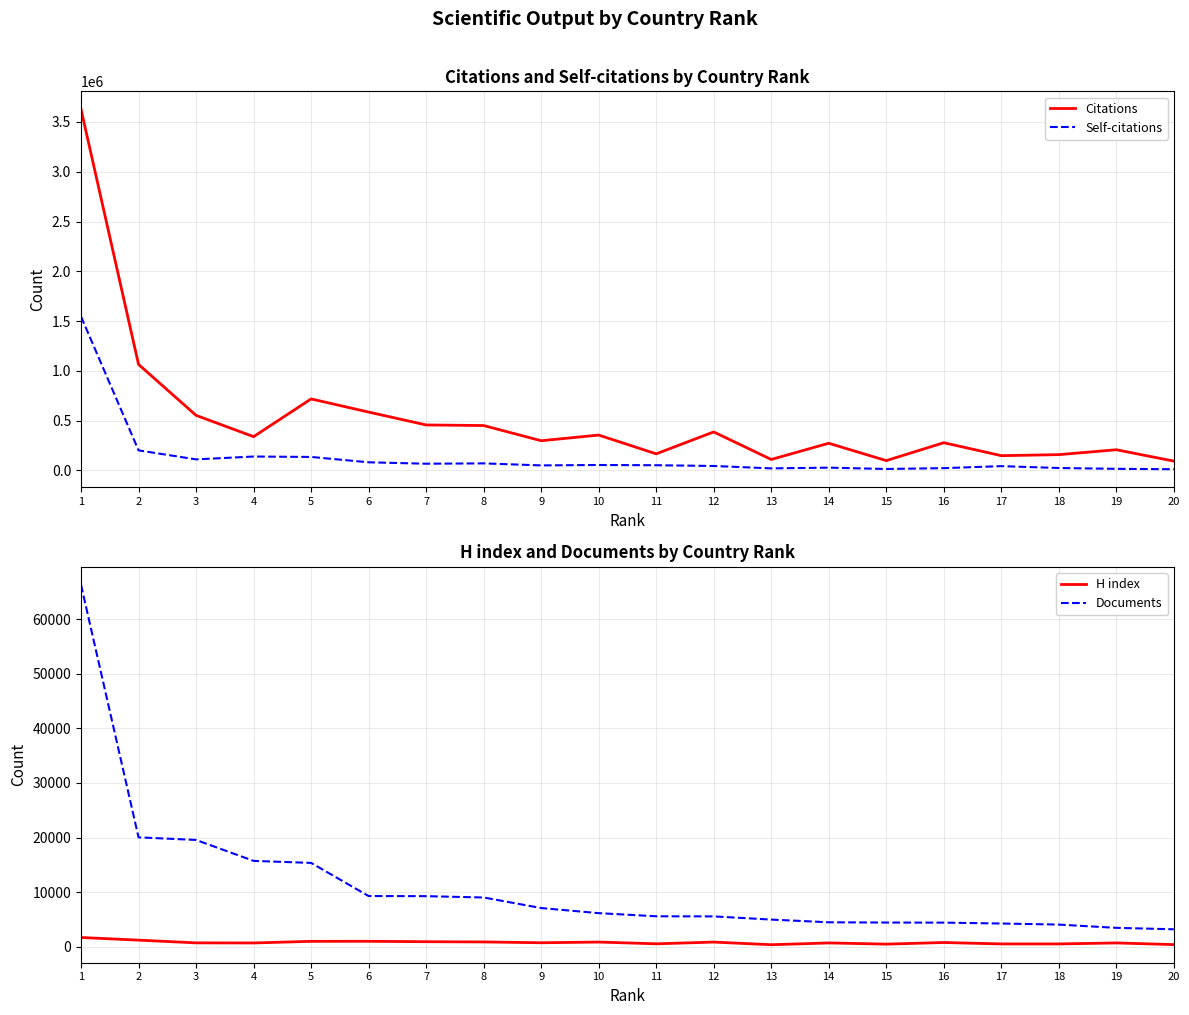

Which series has the widest spread of values?

Citations